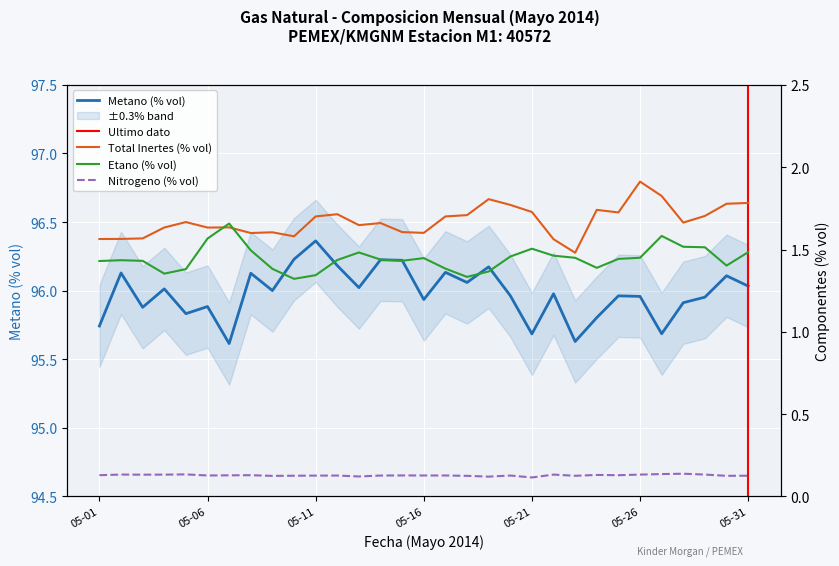

The Total Inertes (% vol) series shows 1.7 at 05-11. True or false?

True